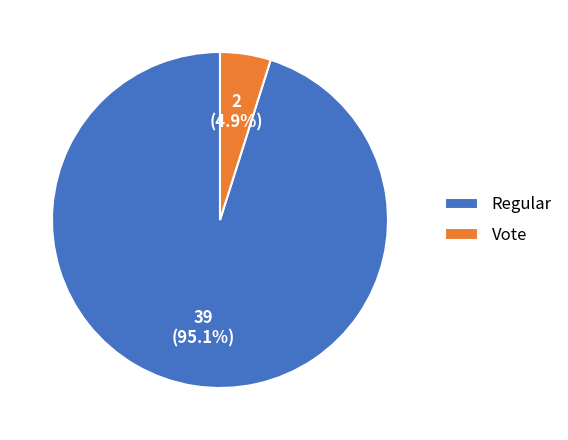

To the nearest percent, what is the difference between the largest and smallest slice percentages?

90%